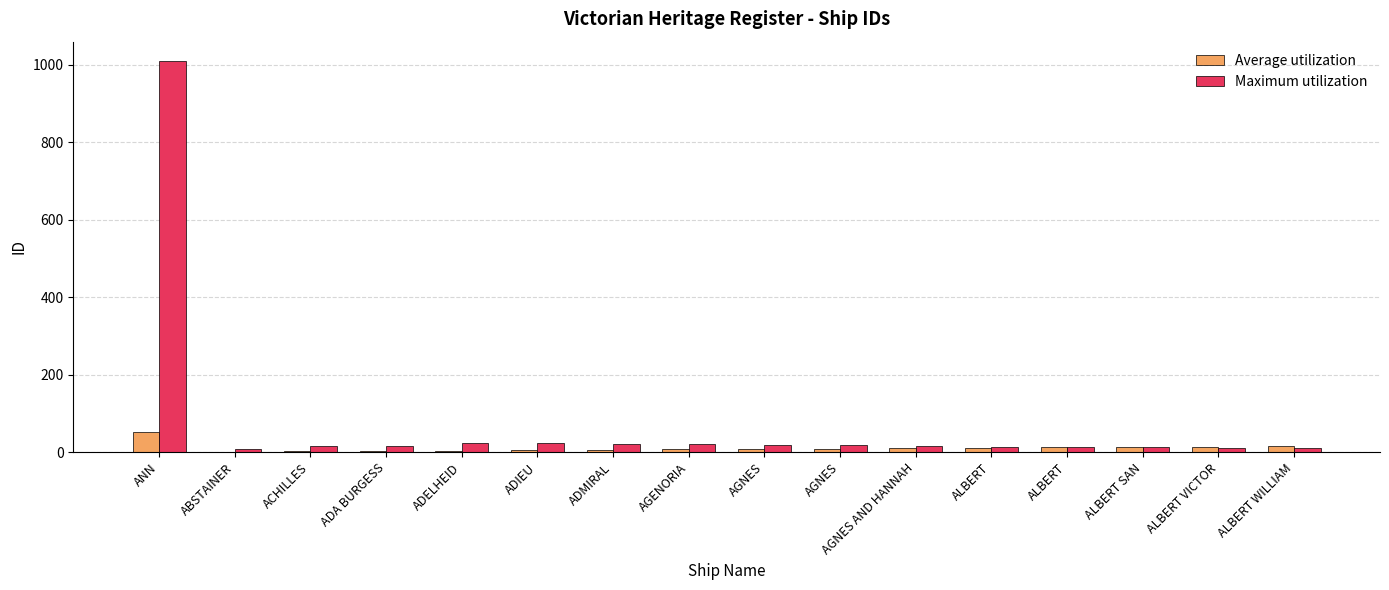

What is the average value of the Average utilization series?

11